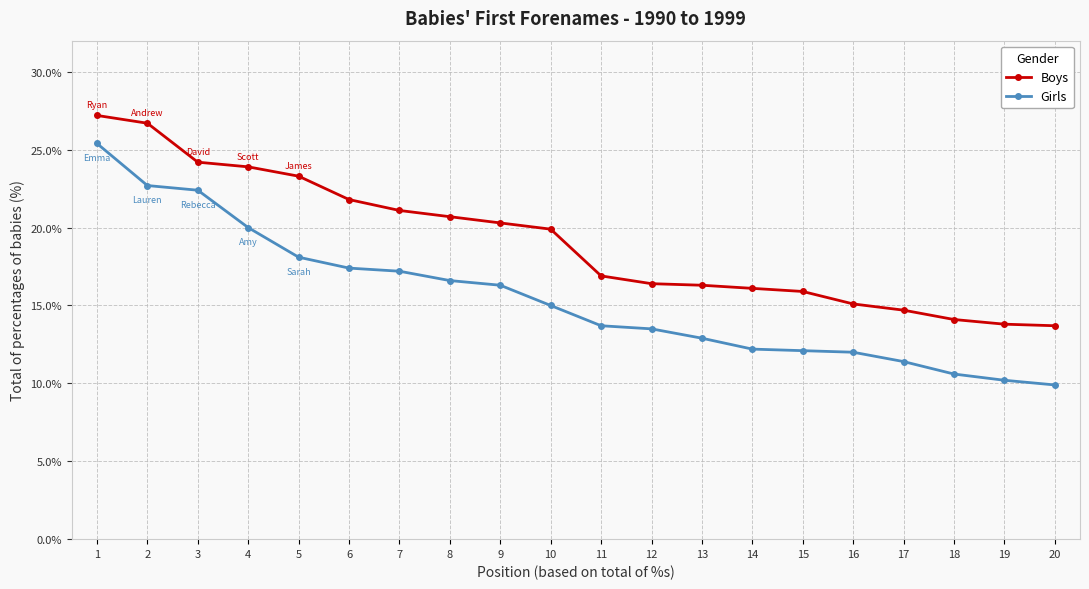

True or false: Girls and Boys cross at least once.

False